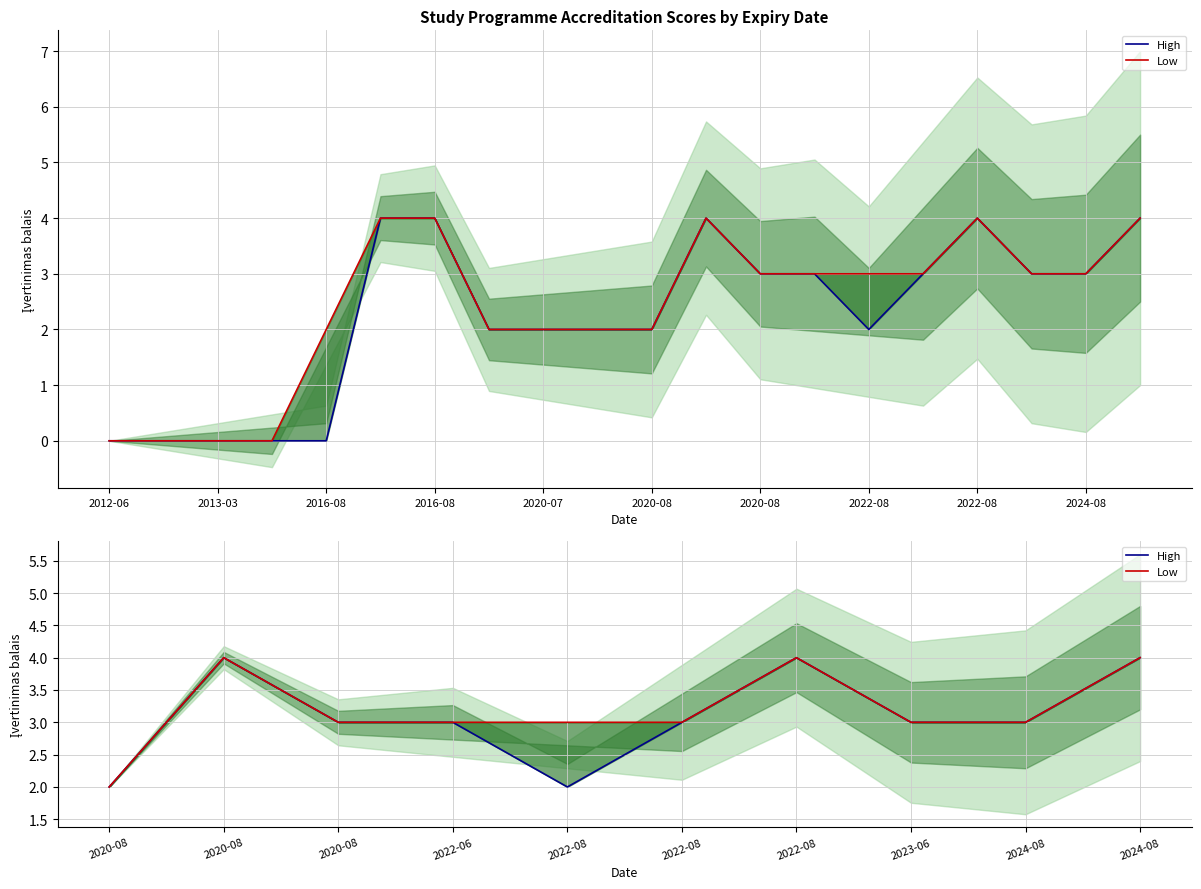

What are all the series names shown in the legend?

High, Low